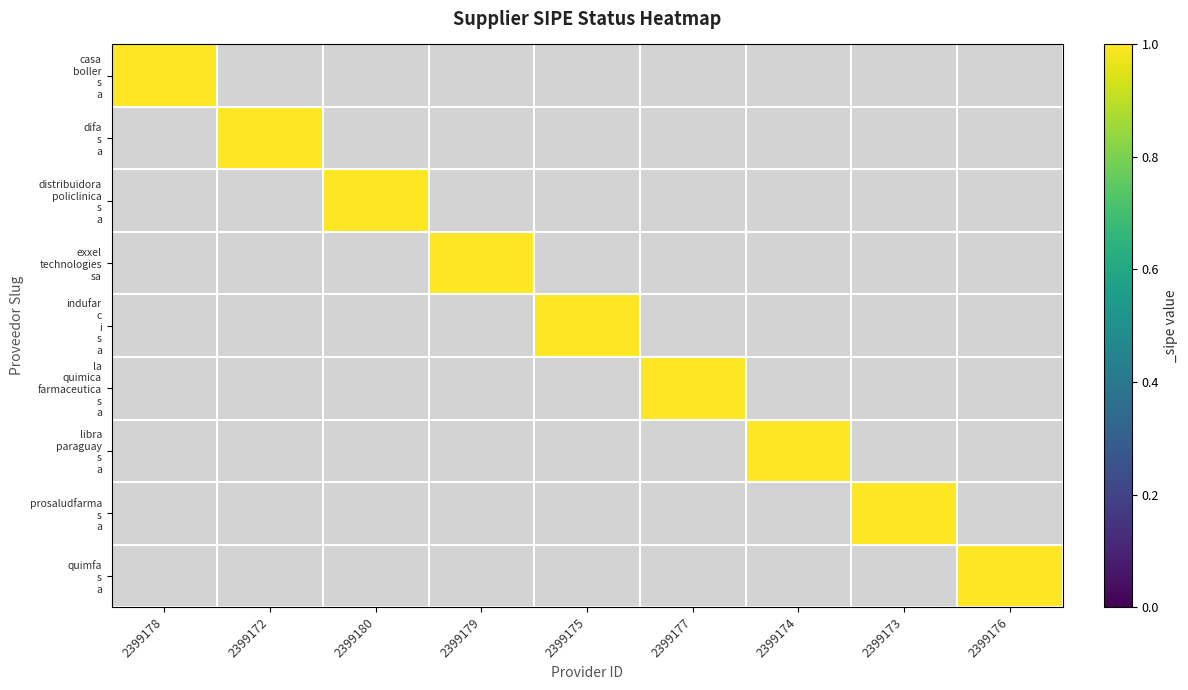

Is the value of exxel technologies sa at 2399174 greater than the value of casa boller s a at 2399174?

No